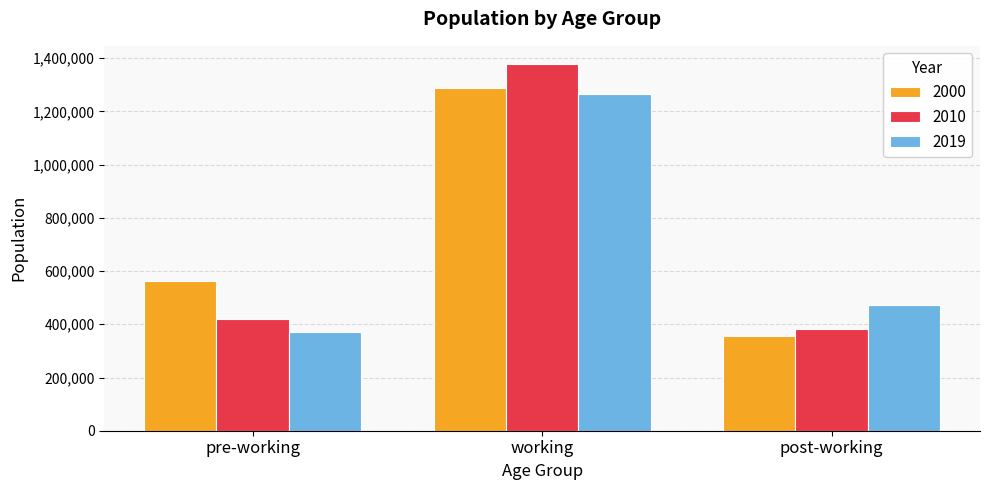

True or false: 2000 has a value of 195681 at pre-working.

False